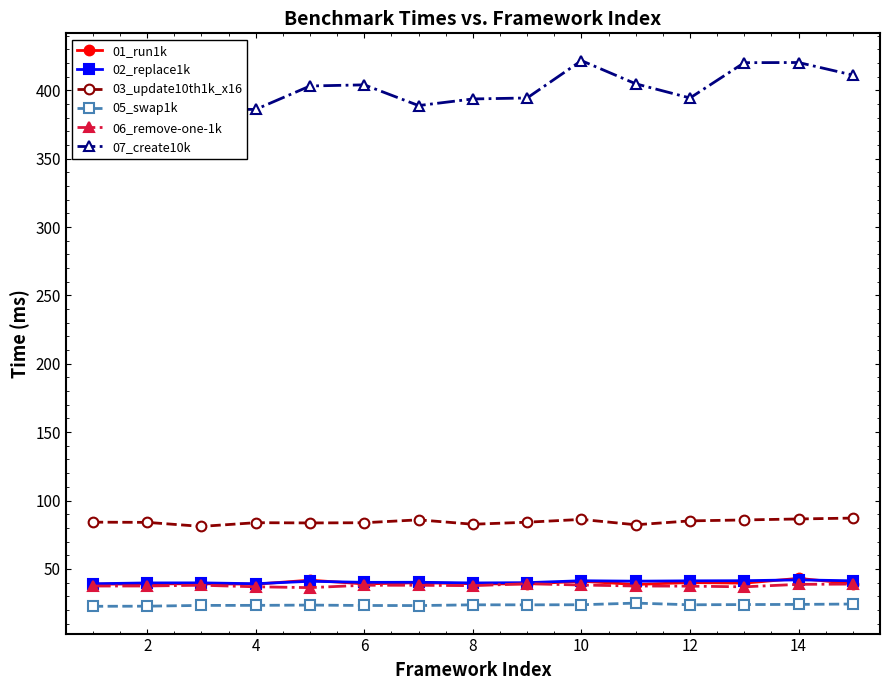

True or false: 03_update10th1k_x16 has more than 2 interior local peaks.

True